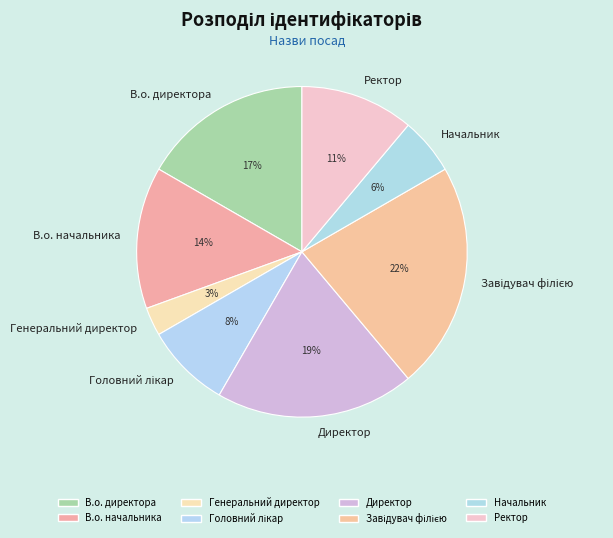

To the nearest percent, what portion does В.о. начальника represent?

14%